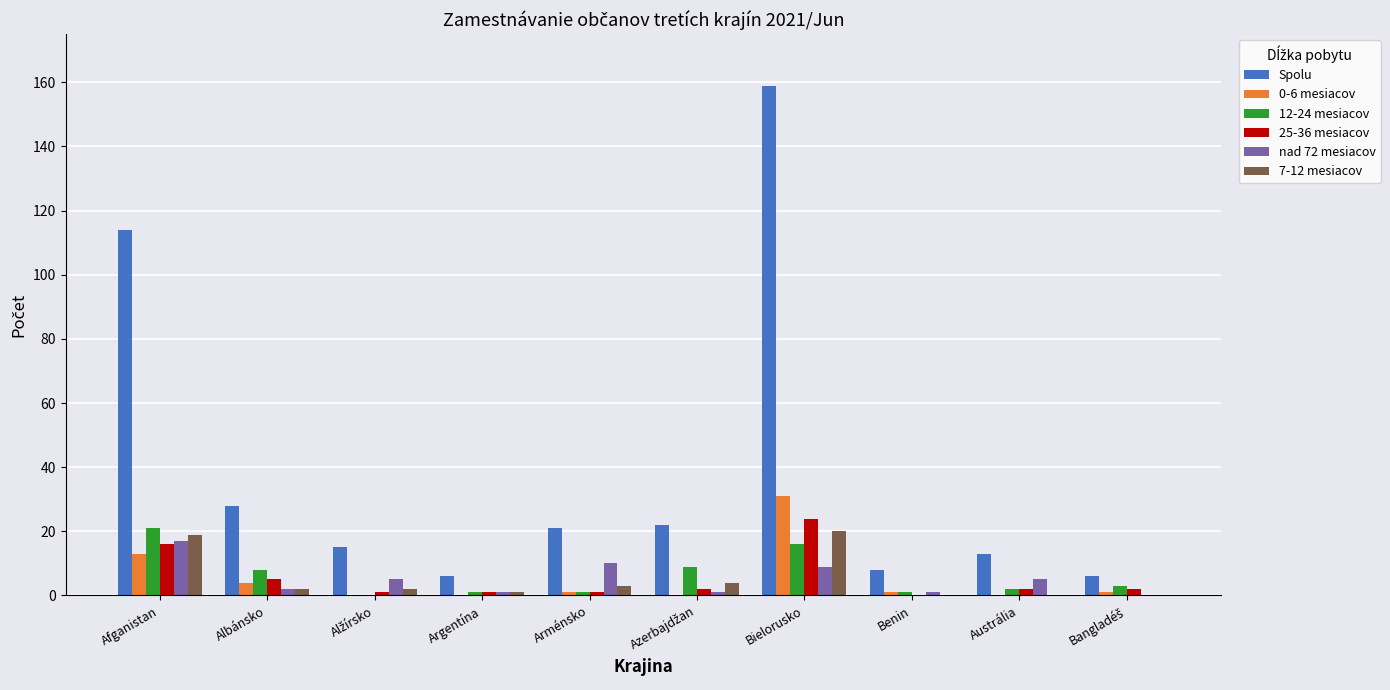

True or false: 12-24 mesiacov has a value of 9 at Bielorusko.

False